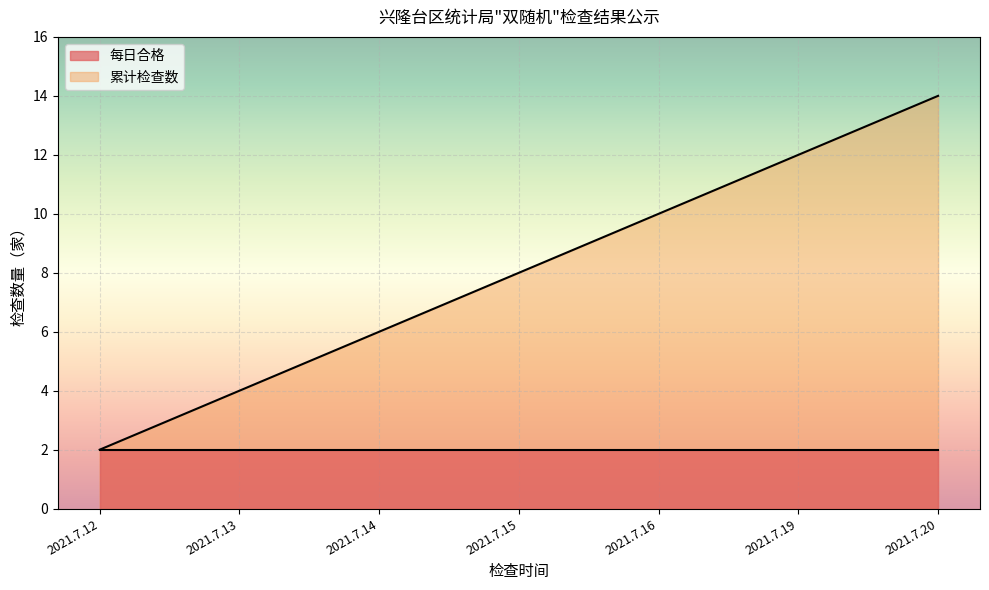

At which category does the chart reach its peak across all series?

2021.7.20